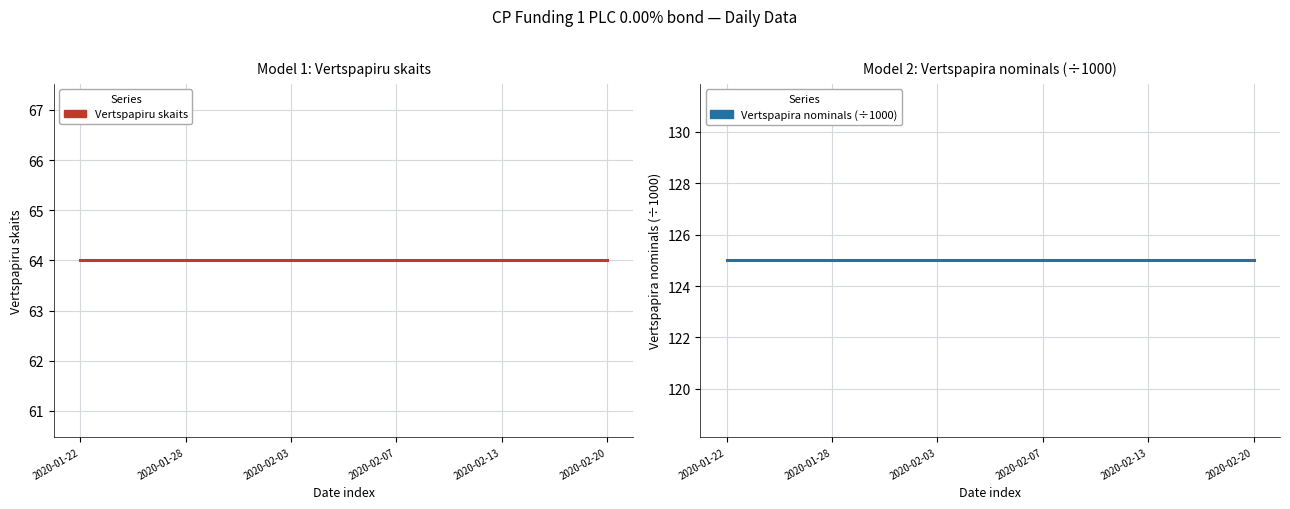

Count the Vertspapiru skaits values in the range 63 to 64.

21